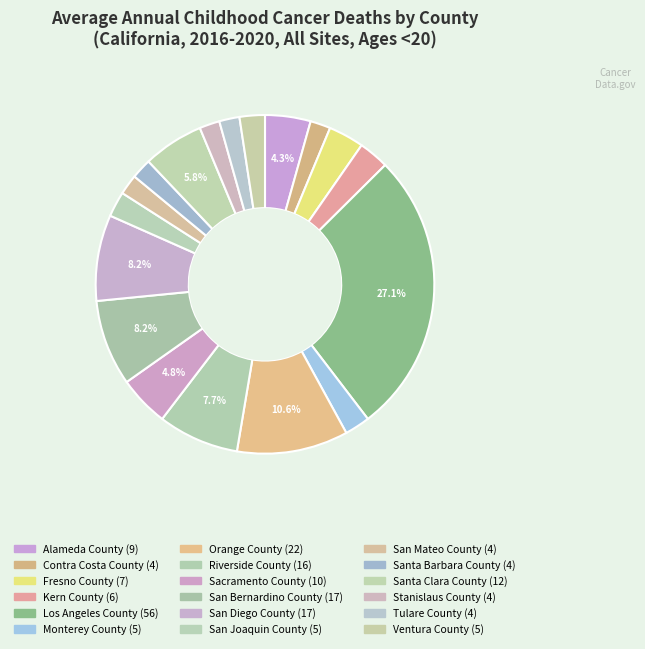

How many slices are in this pie chart?

18